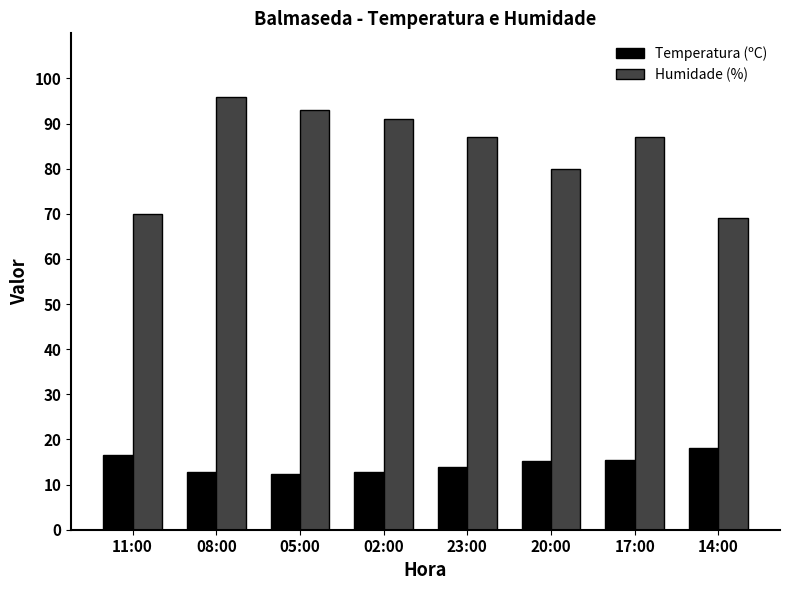

What position from the right is 20:00?

3